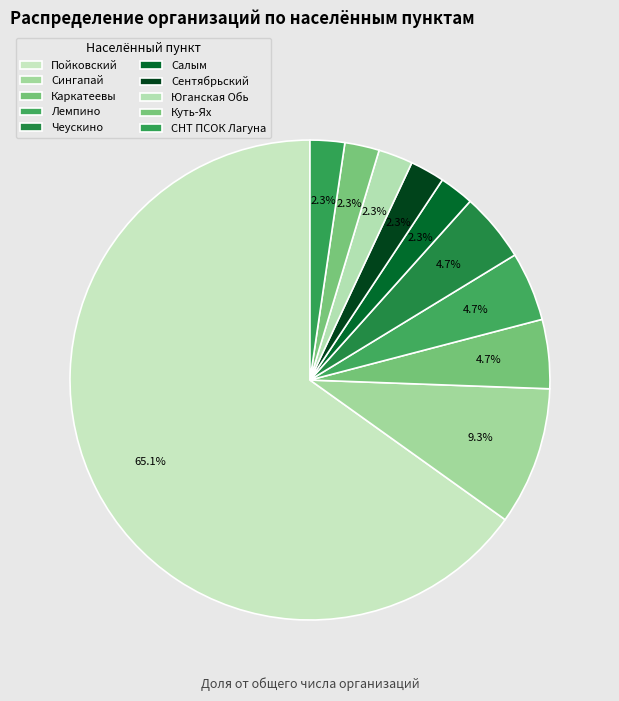

To the nearest percent, what percentage of the pie is Салым?

2%